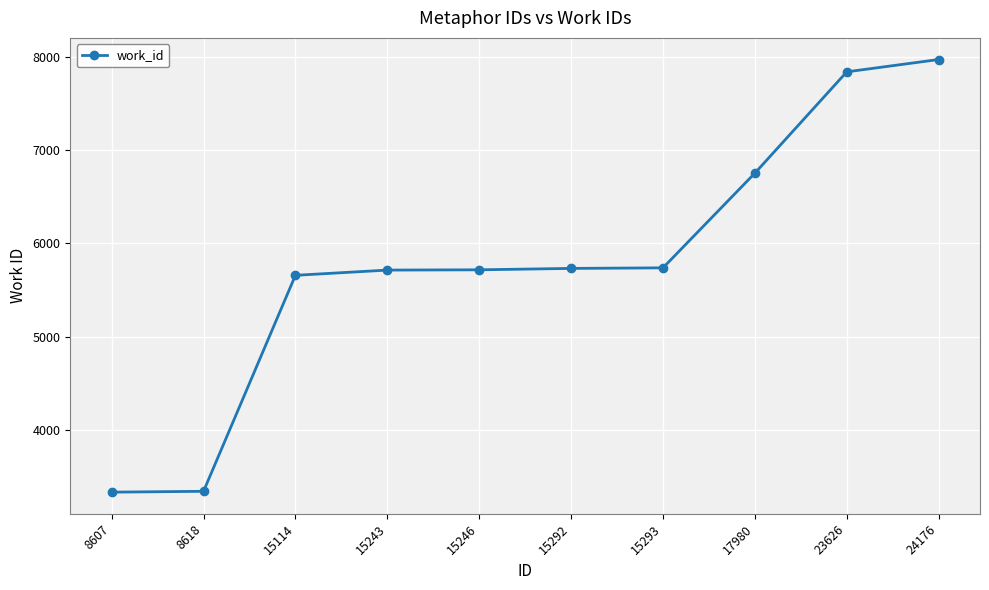

What value does the data have at 8618?

3345